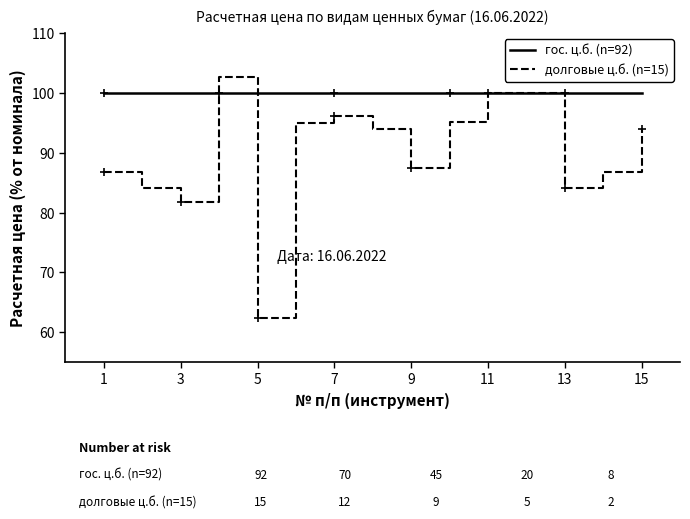

What is the minimum value shown in the chart?

62.4